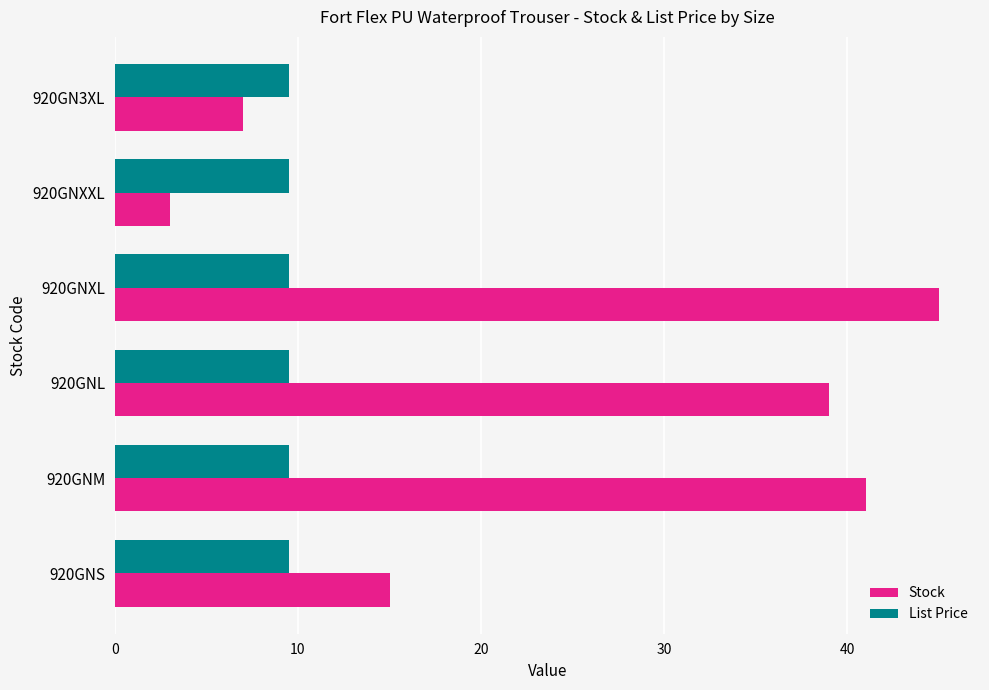

Rank the series at 920GNXXL from lowest to highest value.

Stock, List Price